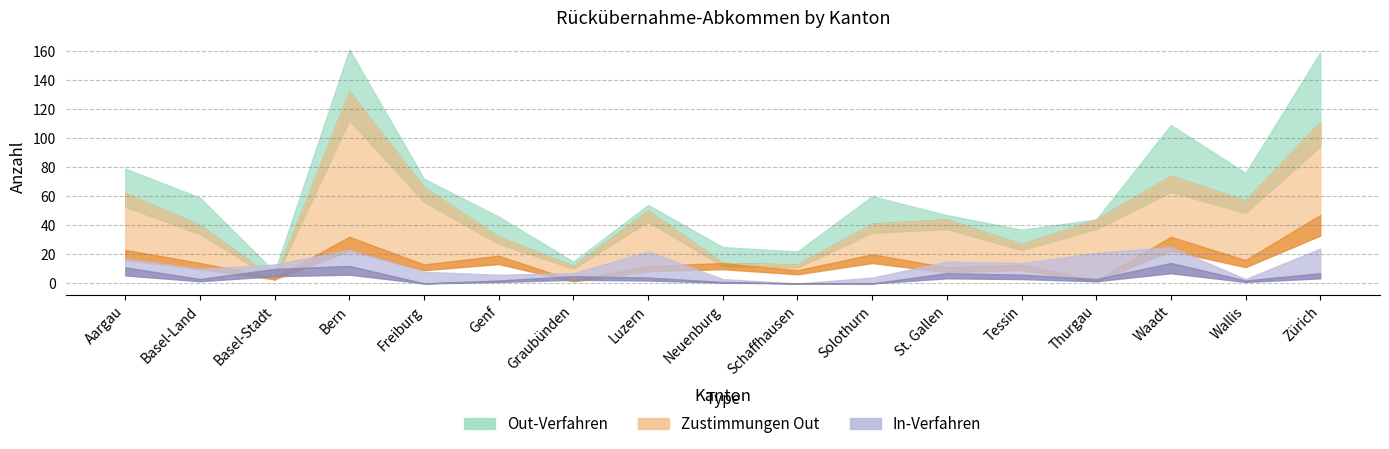

What is the sum of all In-Verfahren values?

215